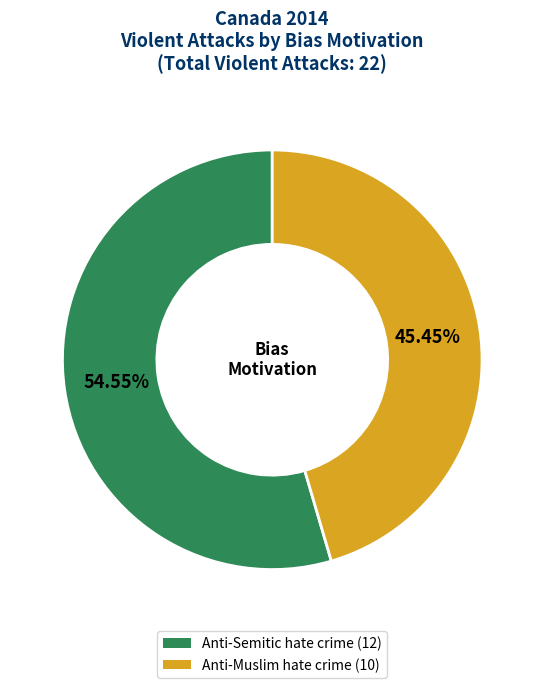

What is the total percentage of Anti-Muslim hate crime and Anti-Semitic hate crime?

100.0%